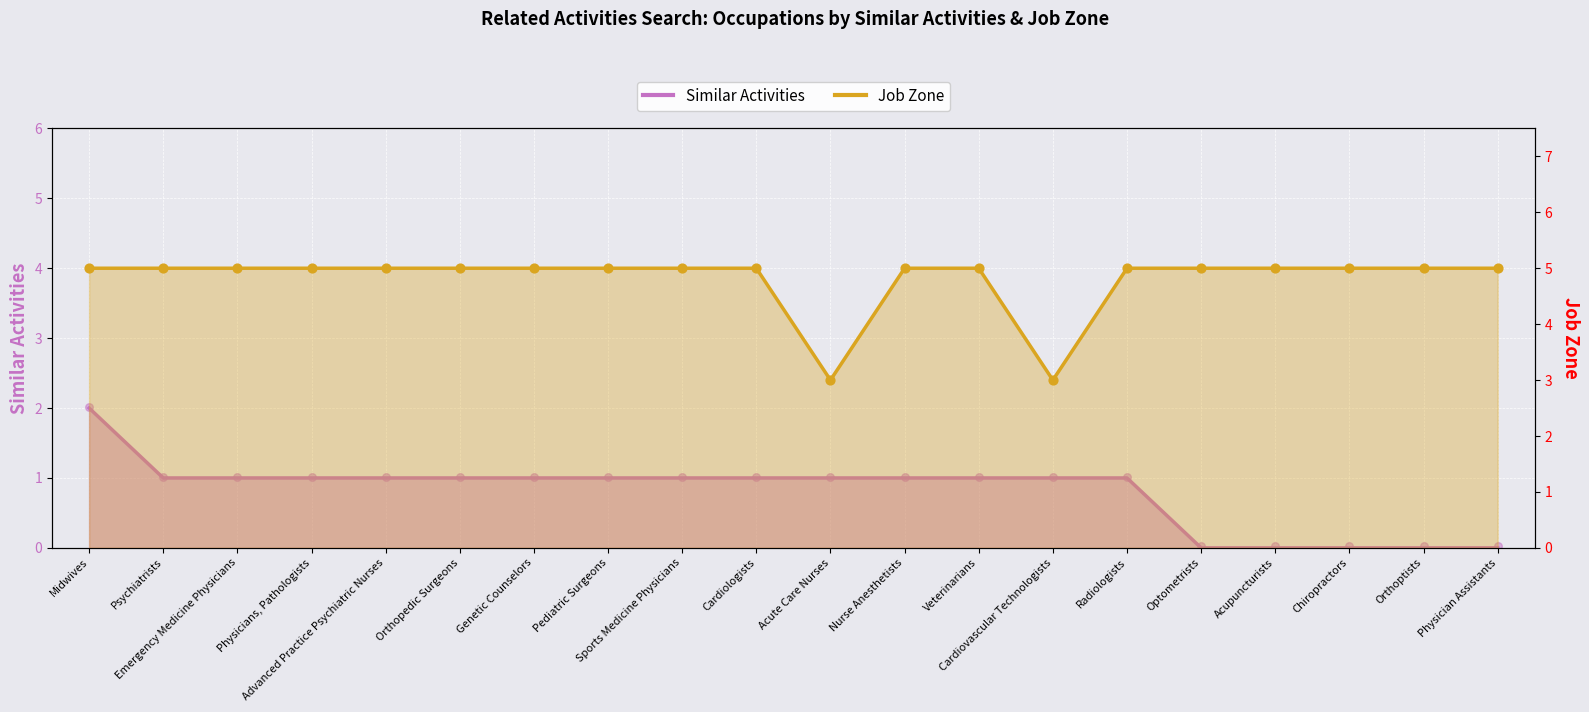

What are all the series names shown in the legend?

Similar Activities, Job Zone